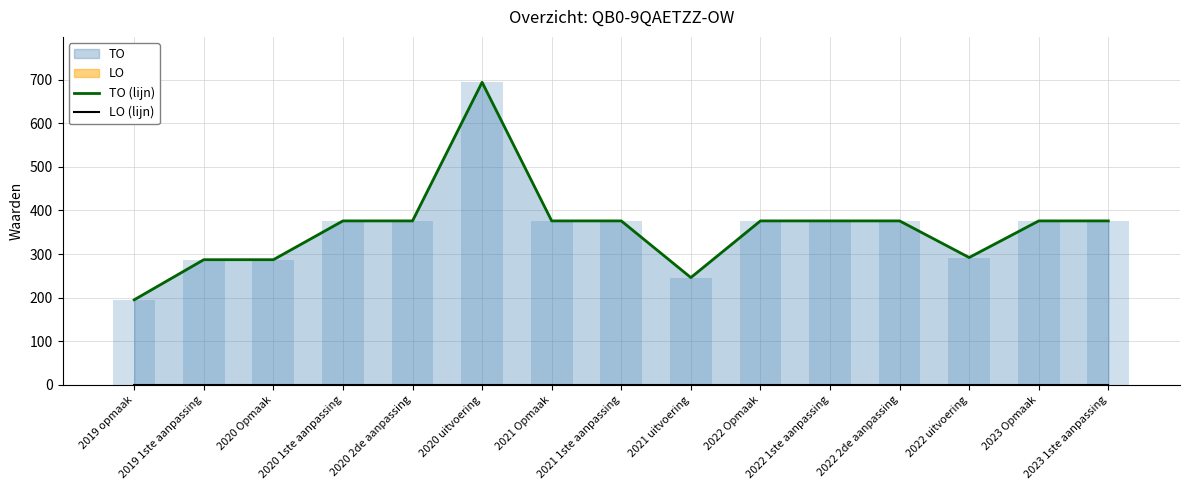

List the labels in order of TO (lijn) value, largest first.

2020 uitvoering, 2020 1ste aanpassing, 2020 2de aanpassing, 2021 Opmaak, 2021 1ste aanpassing, 2022 Opmaak, 2022 1ste aanpassing, 2022 2de aanpassing, 2023 Opmaak, 2023 1ste aanpassing, 2022 uitvoering, 2019 1ste aanpassing, 2020 Opmaak, 2021 uitvoering, 2019 opmaak